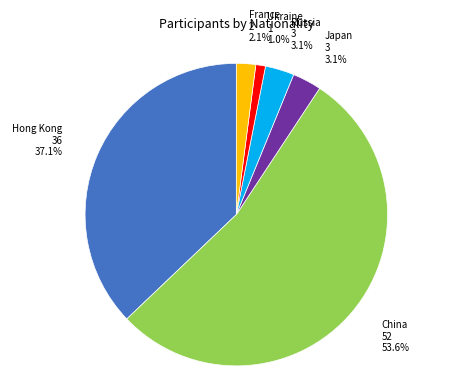

How much of the chart is everything except Russia?

96.9%